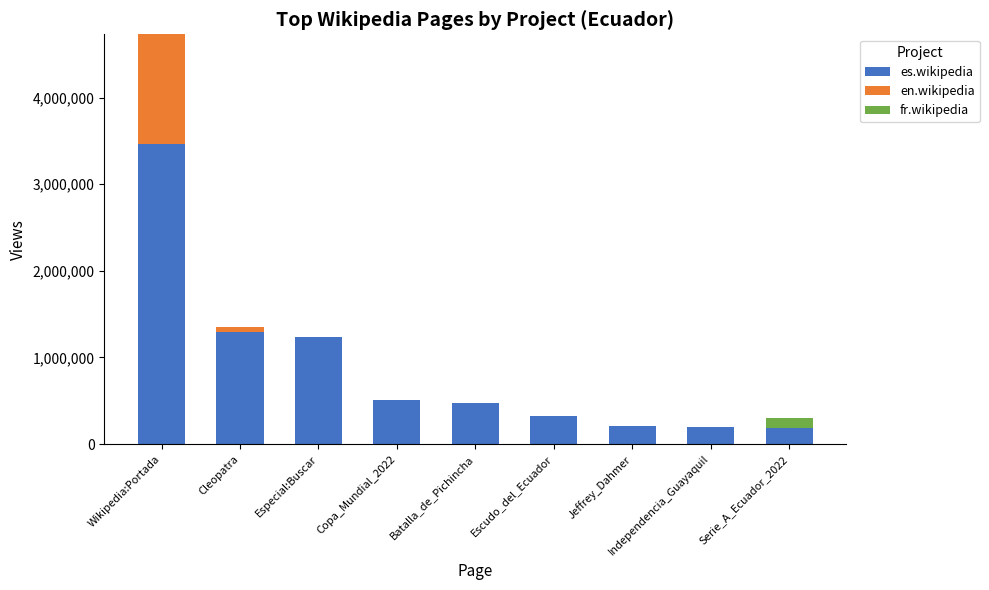

Where is es.wikipedia nearest to the value 1824850?

Cleopatra